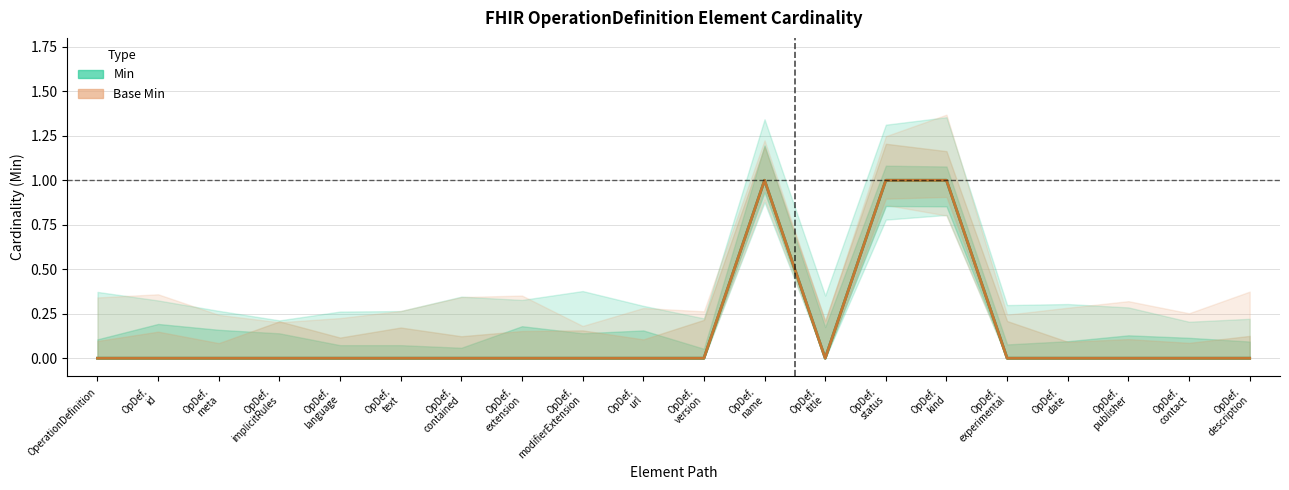

Rank the series at OpDef. description from lowest to highest value.

Min, Base Min